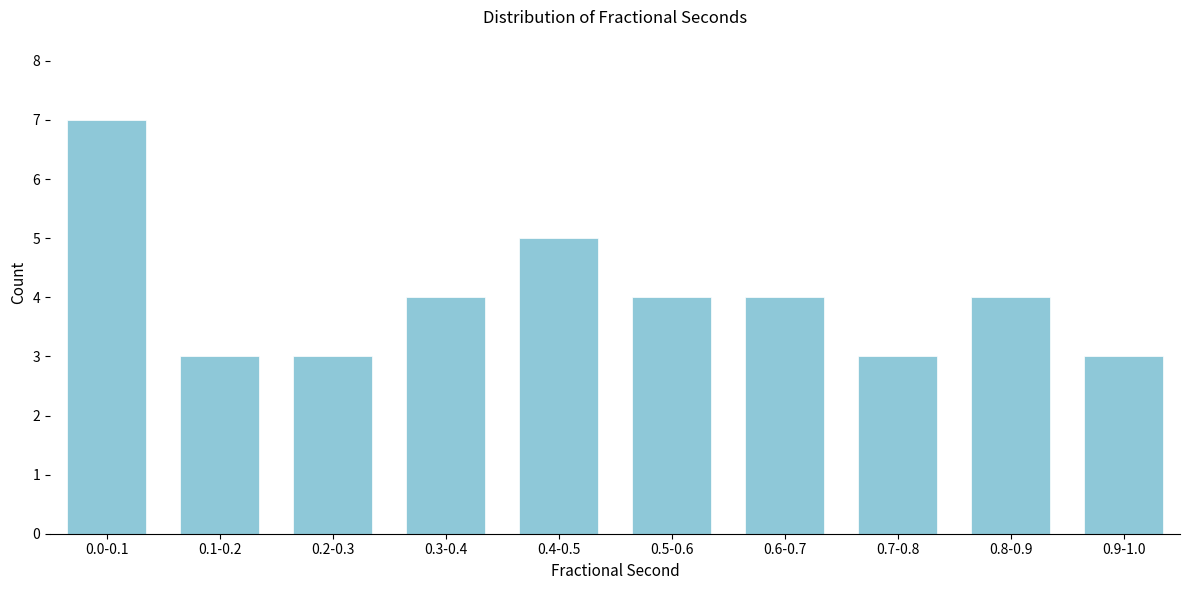

Reading left to right, extract all data points from this chart.

7	3	3	4	5	4	4	3	4	3